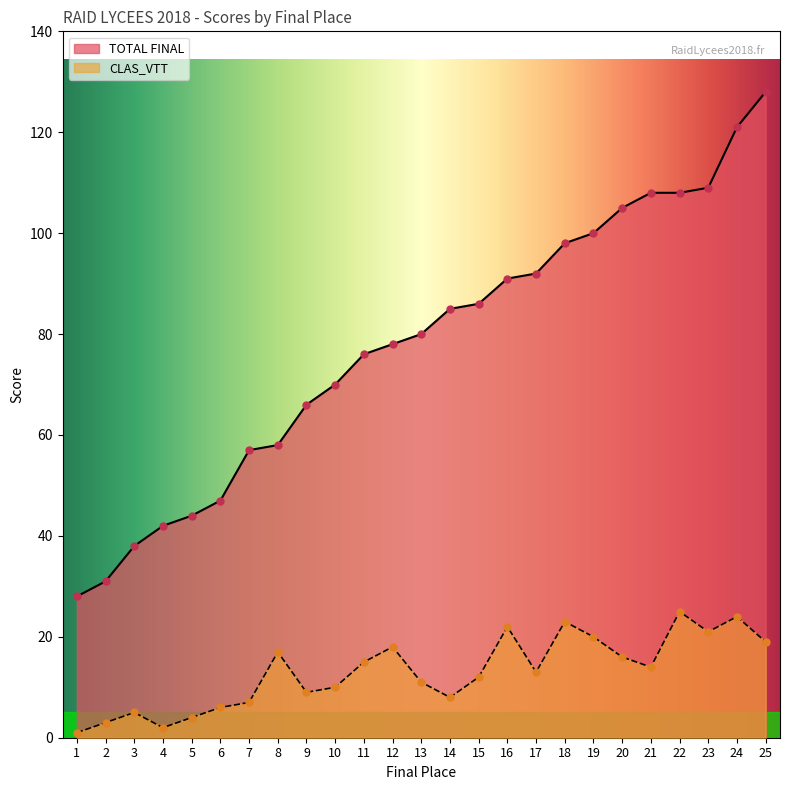

Which series reaches the maximum Y coordinate?

TOTAL FINAL